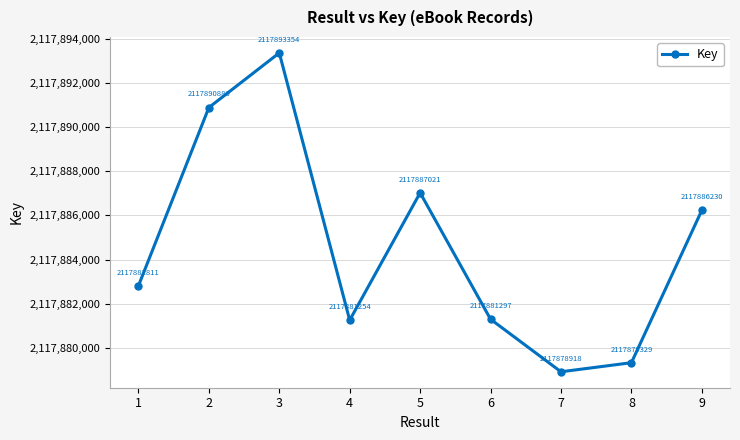

Rank the categories by value from highest to lowest.

3, 2, 5, 9, 1, 6, 4, 8, 7